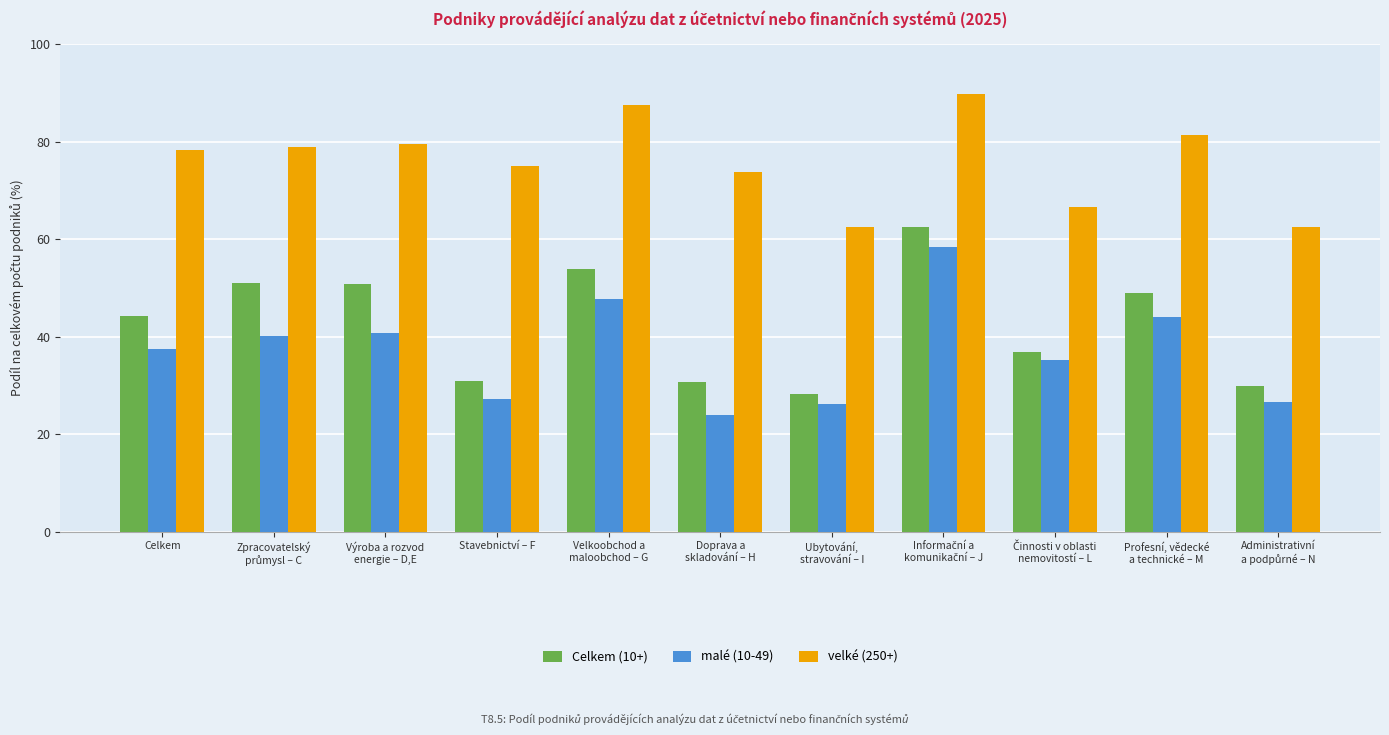

Is the value of Celkem (10+) at Stavebnictví – F greater than the value of velké (250+) at Výroba a rozvod
energie – D,E?

No